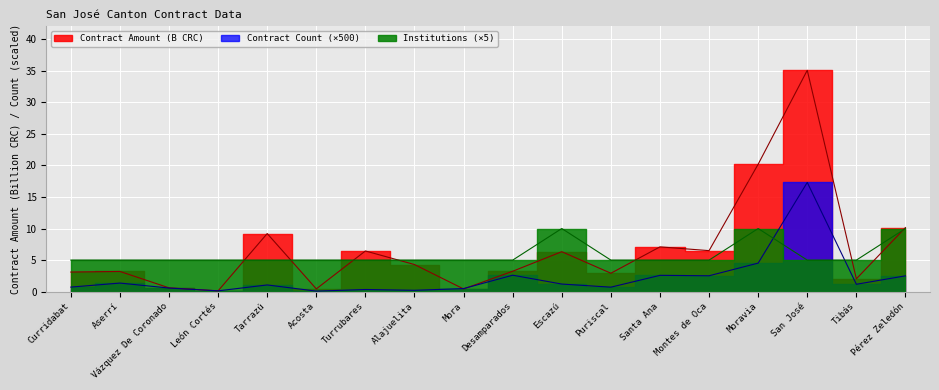

True or false: Contract Amount (B CRC) has a value of 2.9 at Puriscal.

True